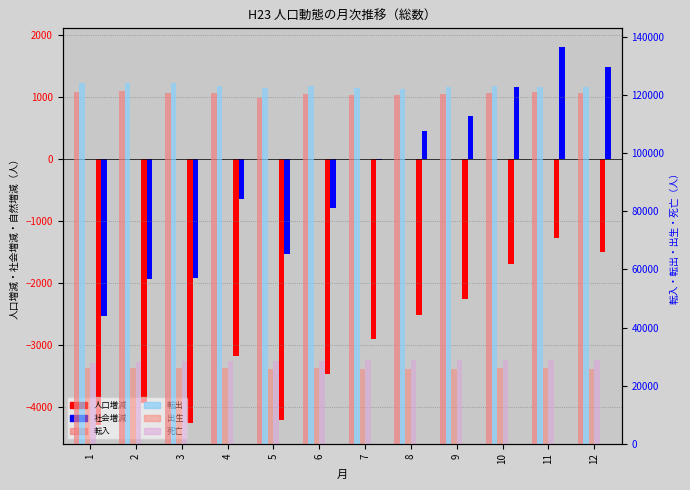

Where is 転入 nearest to the value 120302?

6